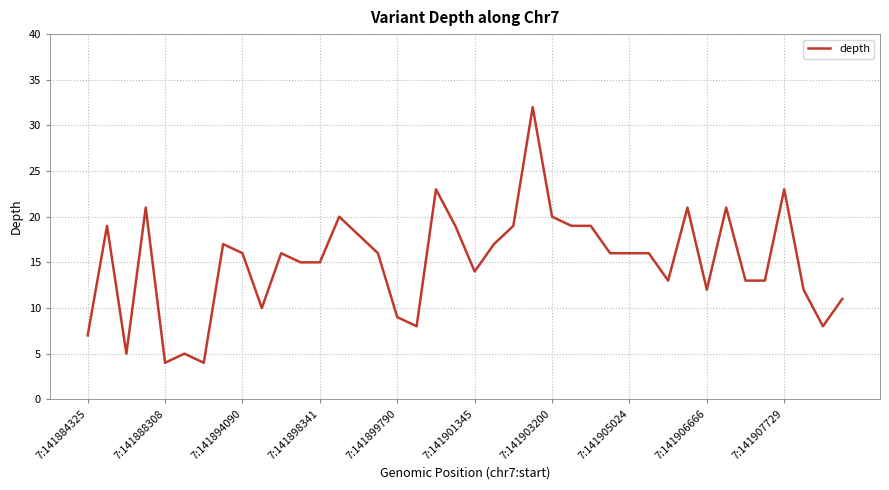

Reading left to right, what are all the values shown in this chart?

7	19	5	21	4	5	4	17	16	10	16	15	15	20	18	16	9	8	23	19	14	17	19	32	20	19	19	16	16	16	13	21	12	21	13	13	23	12	8	11